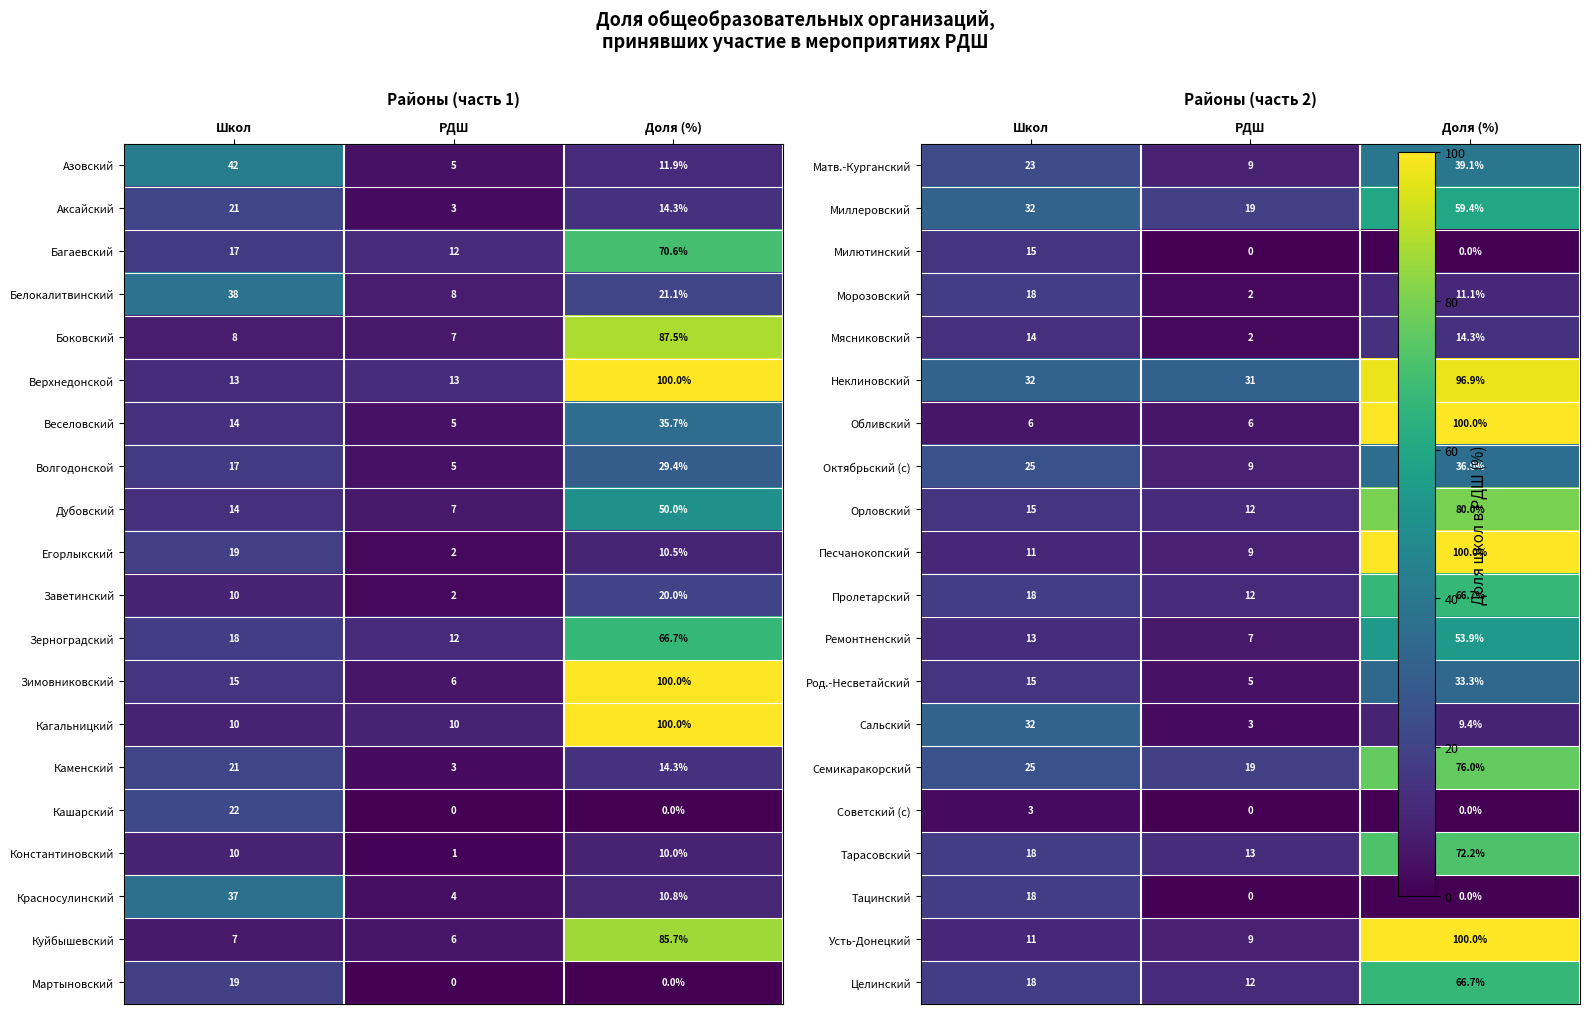

What is the sum of the Каменский values at РДШ and Доля (%)?

17.3